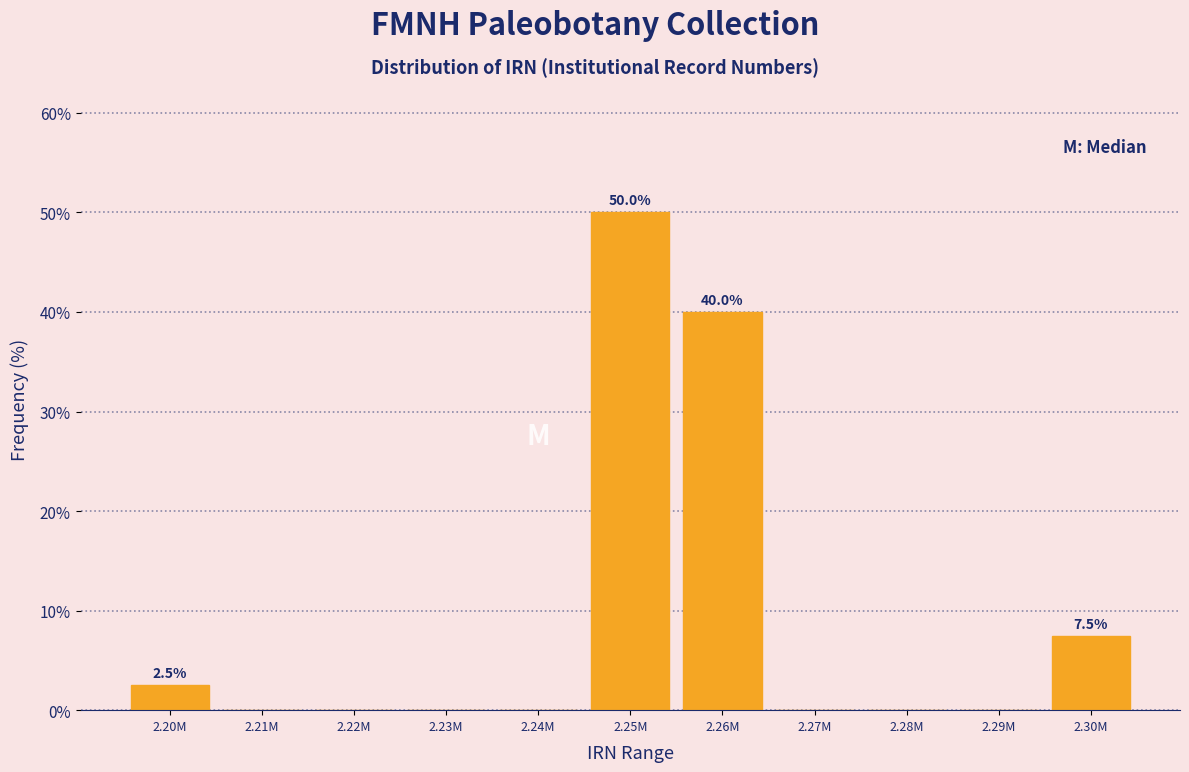

Reading right to left, what are all the values shown in this chart?

2.30M=7.5	2.29M=0.0	2.28M=0.0	2.27M=0.0	2.26M=40.0	2.25M=50.0	2.24M=0.0	2.23M=0.0	2.22M=0.0	2.21M=0.0	2.20M=2.5